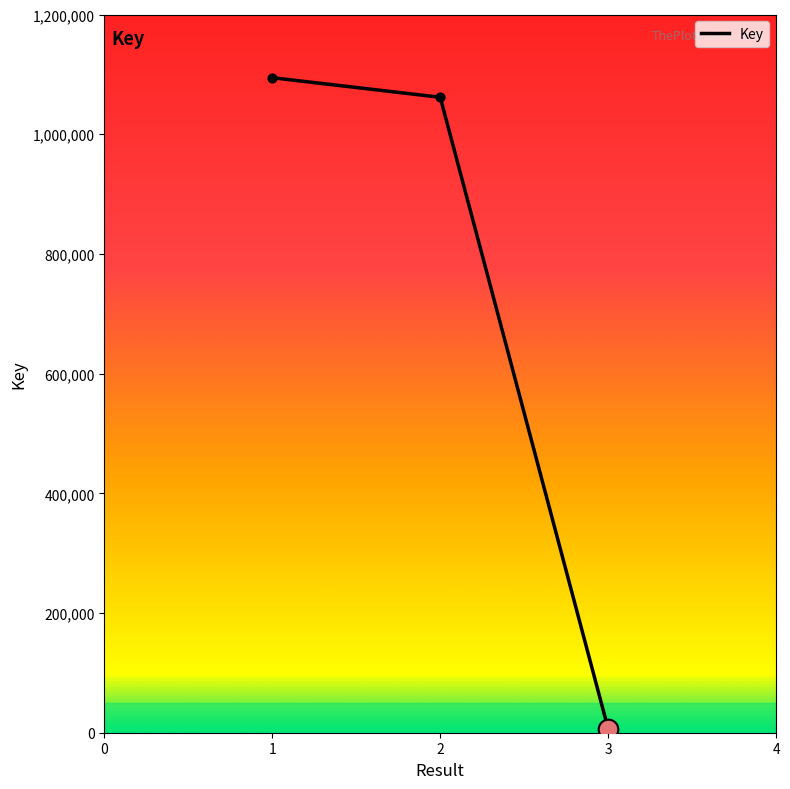

What is the ratio of the value at 2 to the value at 1?

1.0